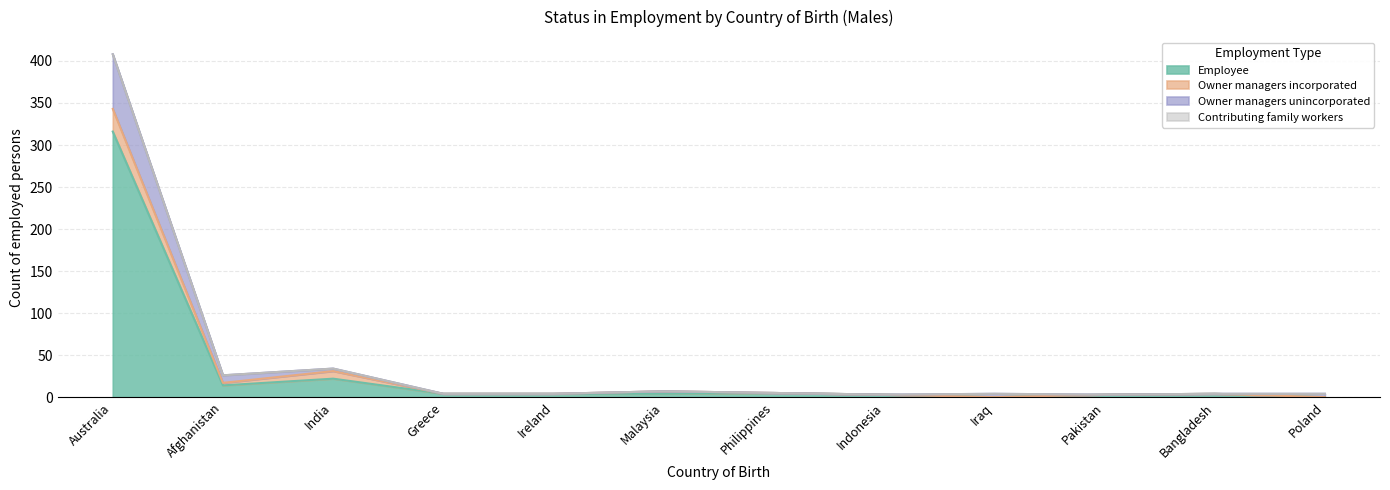

What is the total value across all series at Indonesia?

3